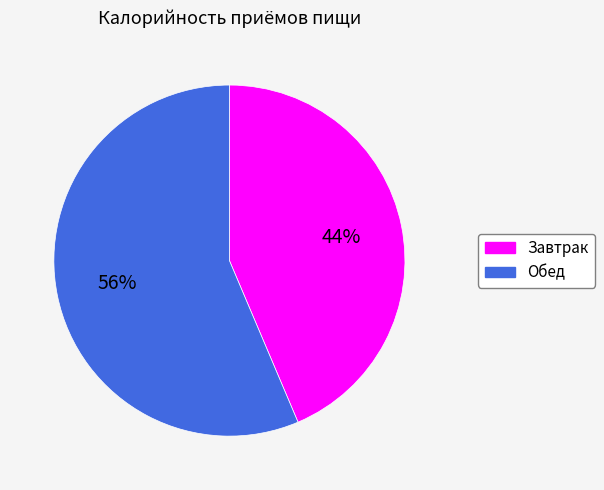

What percentage is the Завтрак slice, to the nearest percent?

44%